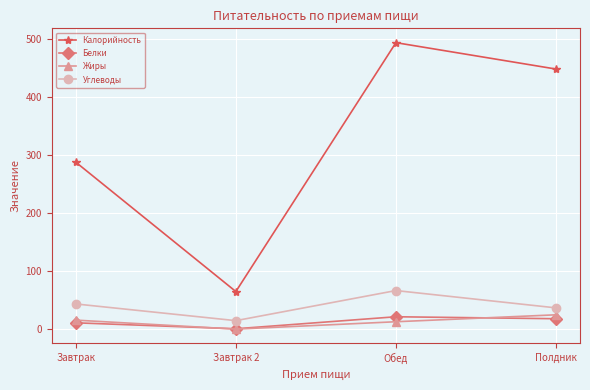

Reading right to left, list all the values displayed in this chart.

Калорийность: Полдник=448.7	Обед=494.2	Завтрак 2=65.0	Завтрак=288.1
Белки: Полдник=18.1	Обед=21.5	Завтрак 2=0.8	Завтрак=11.1
Жиры: Полдник=24.9	Обед=12.9	Завтрак 2=0.2	Завтрак=15.7
Углеводы: Полдник=36.8	Обед=66.7	Завтрак 2=14.8	Завтрак=43.6